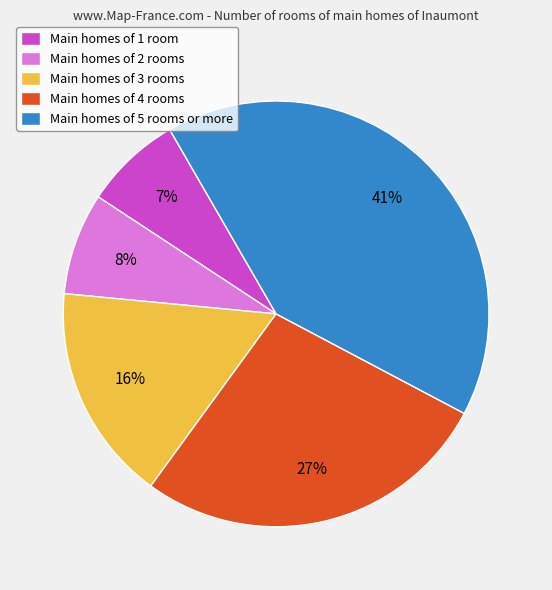

To the nearest percent, what is the difference between the Main homes of 5 rooms or more and Main homes of 2 rooms slice percentages?

33%